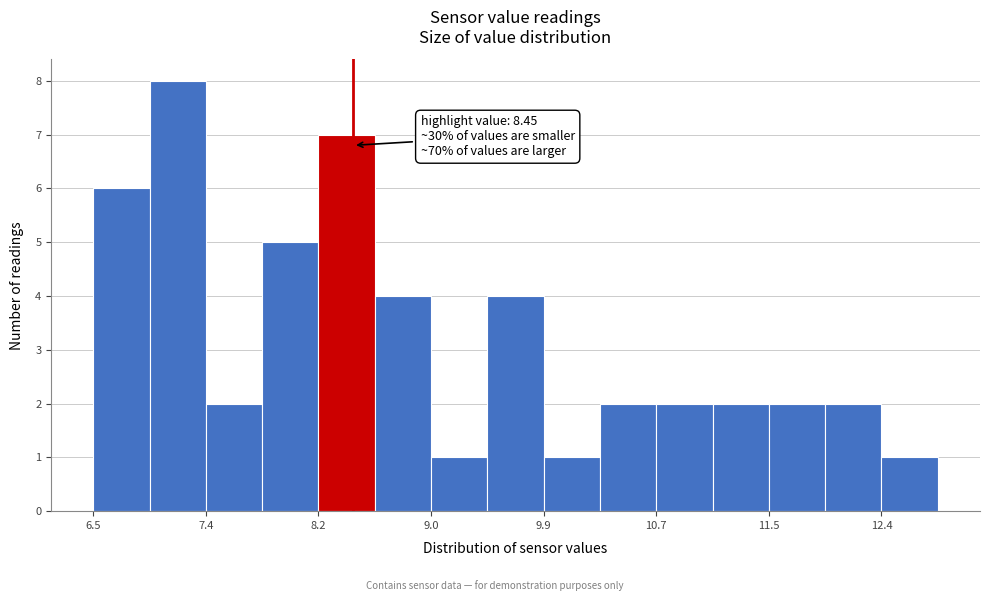

Over which range of the x-axis is the bar tallest?

6.9 to 7.4